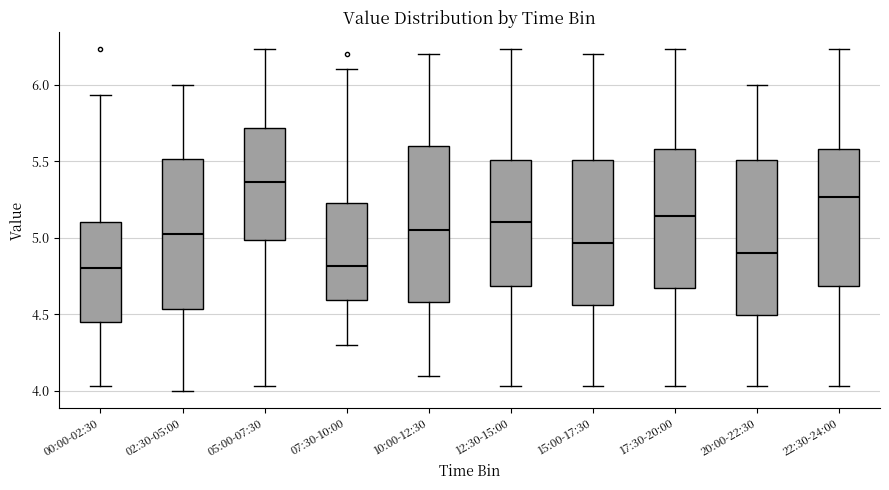

Where does the upper whisker of the box for 00:00-02:30 end on the y-axis? The values are not printed on the chart, so give them approximately, as read against the axis.

5.95